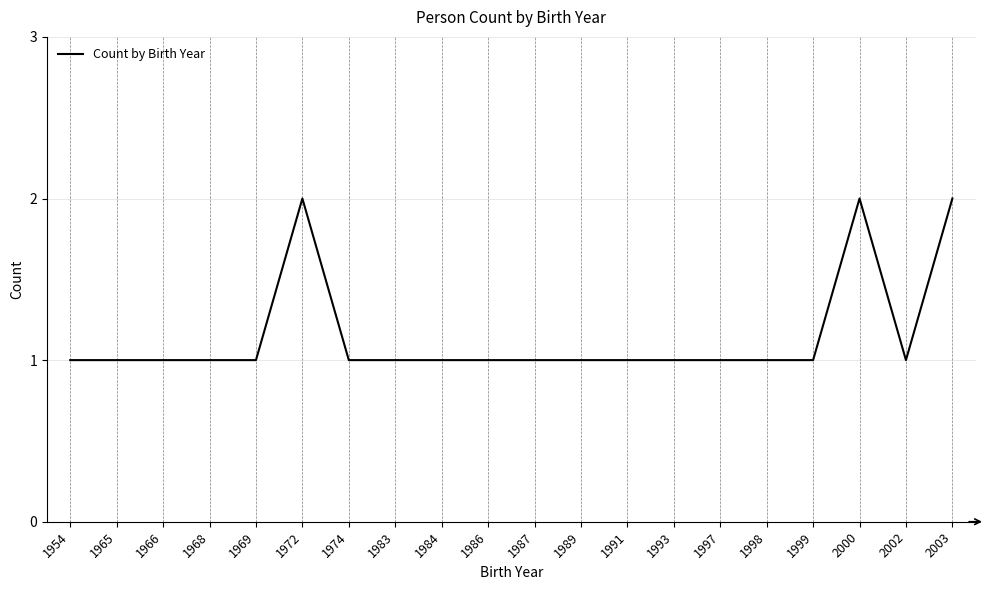

What is the ratio of the value at 1987 to the value at 1984?

1.0